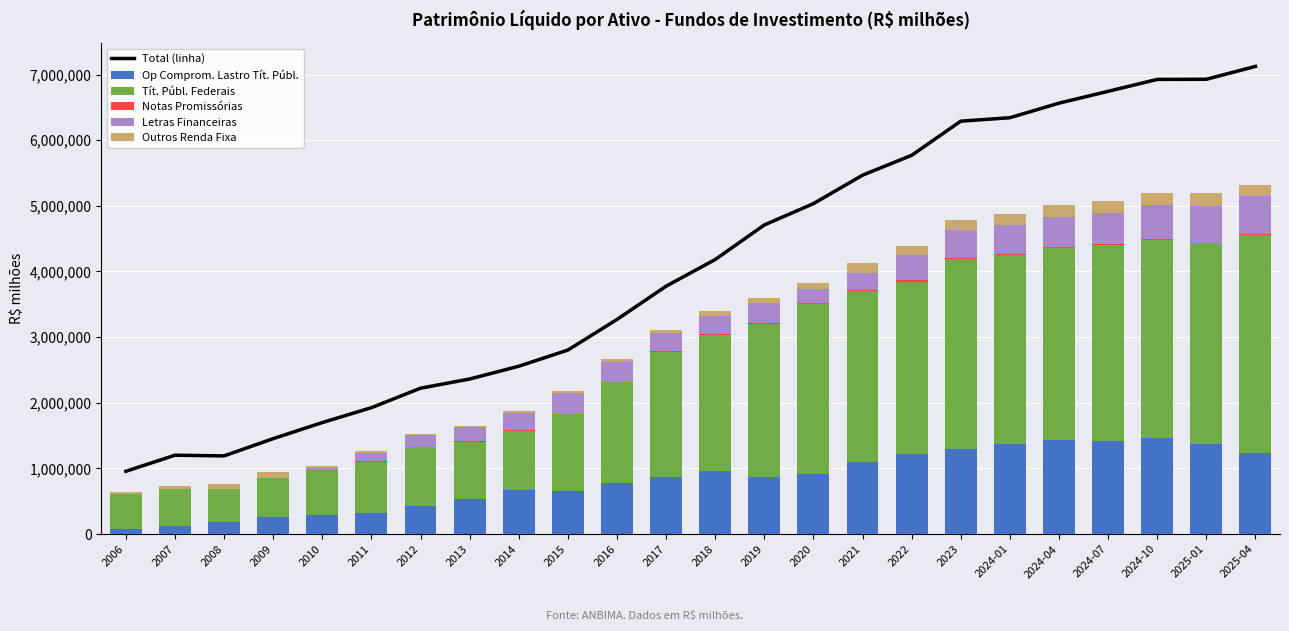

What is the sum of all Op Comprom. Lastro Tít. Públ. values?

19866022.6